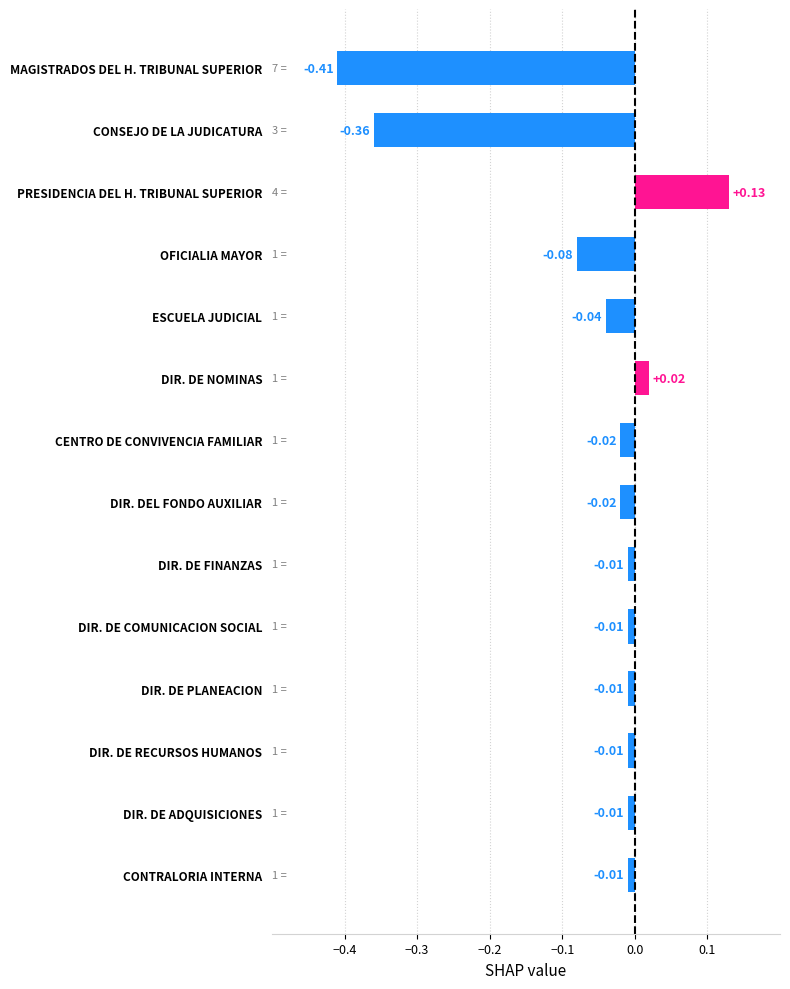

Which label corresponds to the smallest value in the chart?

MAGISTRADOS DEL H. TRIBUNAL SUPERIOR